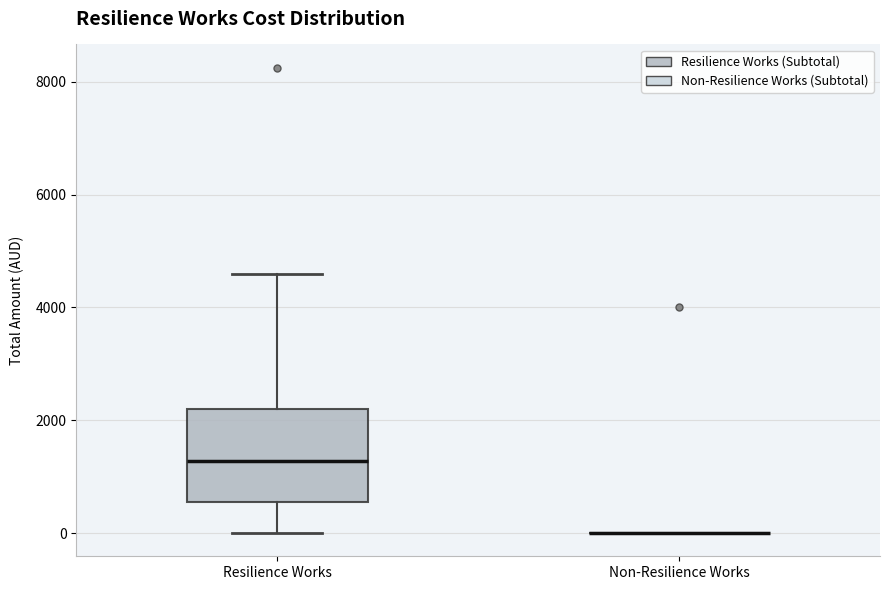

Comparing the boxes themselves (not the whiskers), which one is the tallest?

Resilience Works